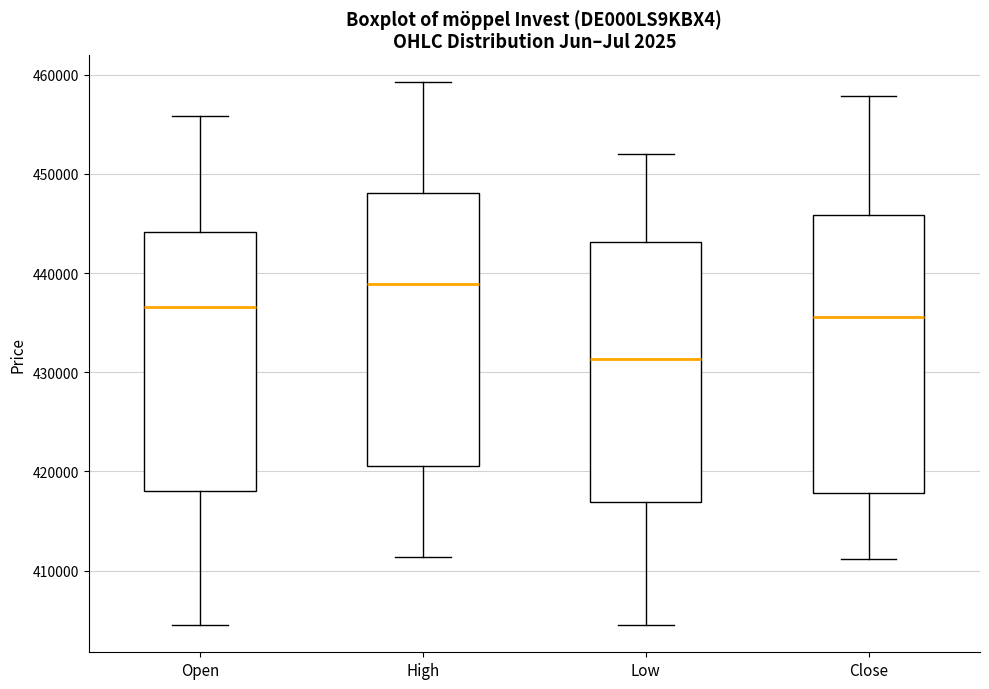

Reading left to right, transcribe this box plot: for each box, give where its median line is, the range the box spans, and where its two whiskers end, as read against the y-axis. The values are not printed on the chart, so give them approximately, as read against the axis.

Open: median 437000, box 418000 to 444000, whiskers 405000 to 456000
High: median 439000, box 421000 to 448000, whiskers 411000 to 459000
Low: median 431000, box 417000 to 443000, whiskers 405000 to 452000
Close: median 436000, box 418000 to 446000, whiskers 411000 to 458000